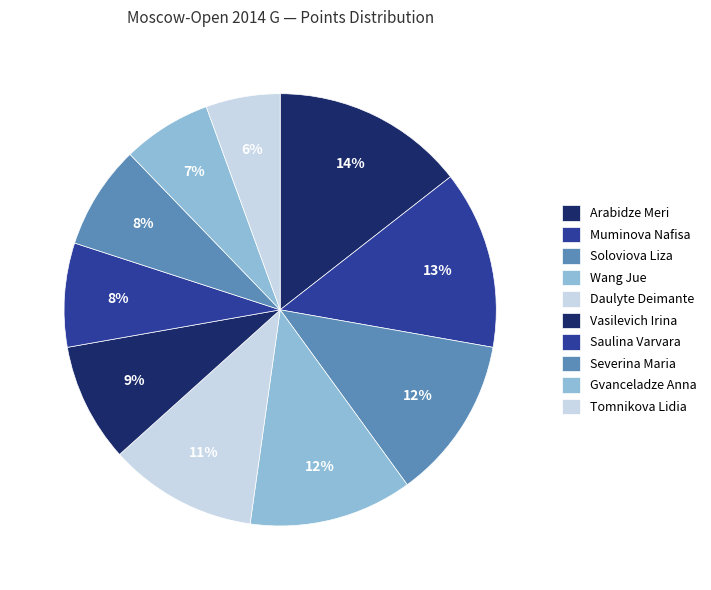

Count the number of slices in the pie.

10